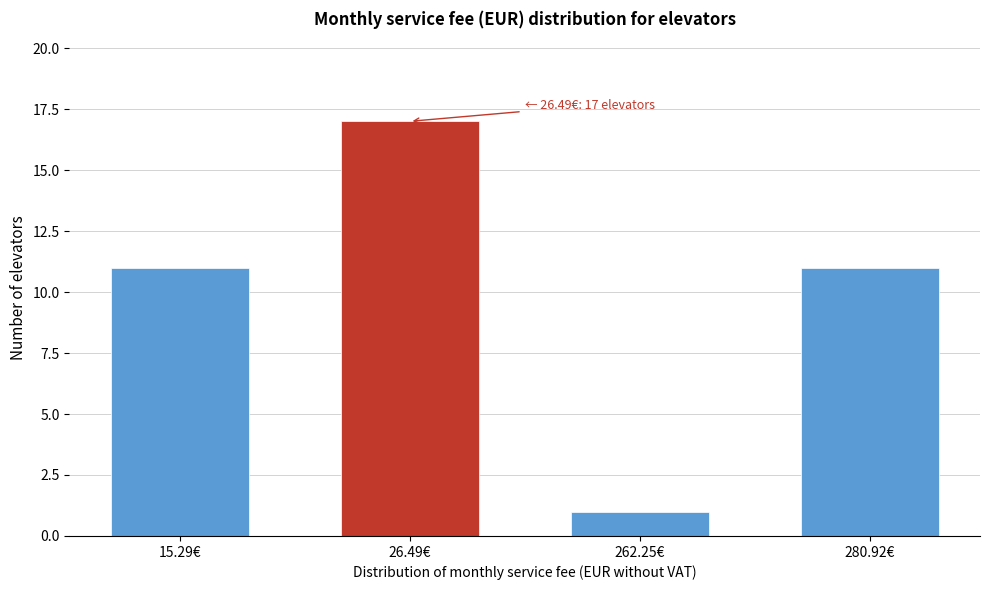

Reading left to right, what are all the values shown in this chart?

11	17	1	11